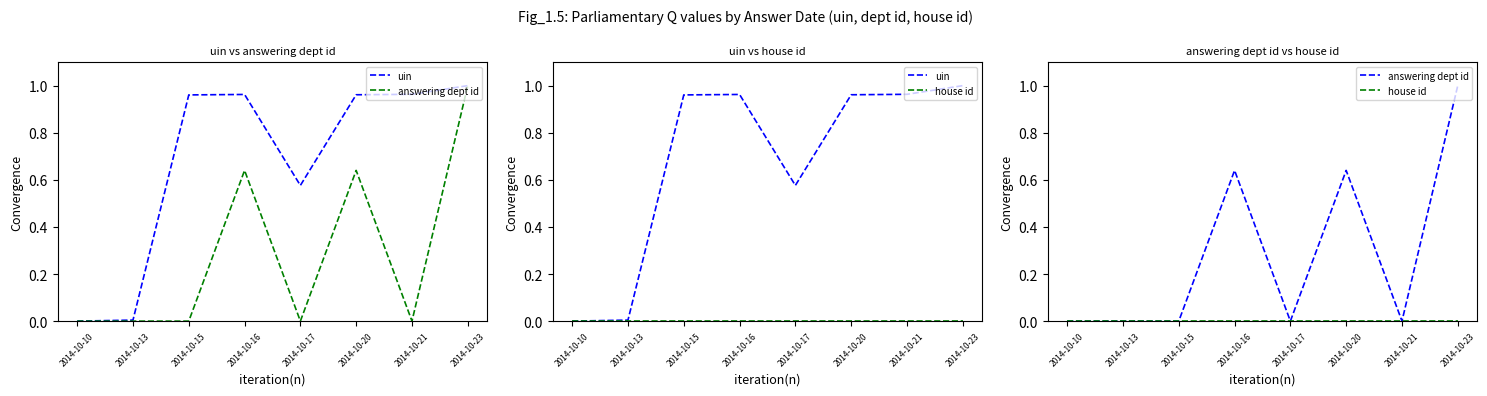

How many interior local valleys does the uin series have?

1